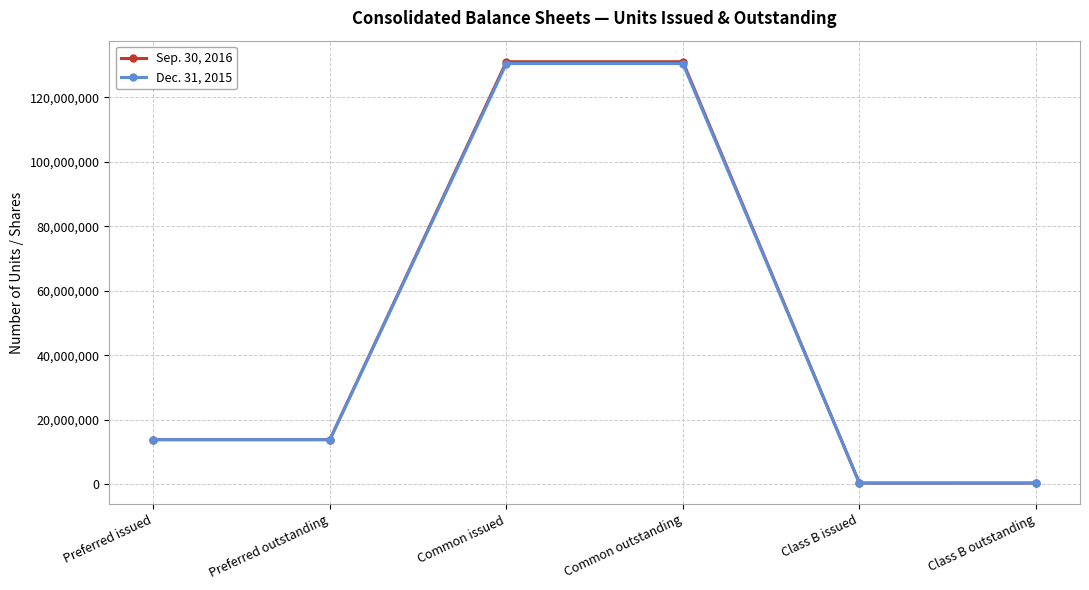

Is the value of Sep. 30, 2016 at Preferred outstanding greater than the value of Dec. 31, 2015 at Common outstanding?

No